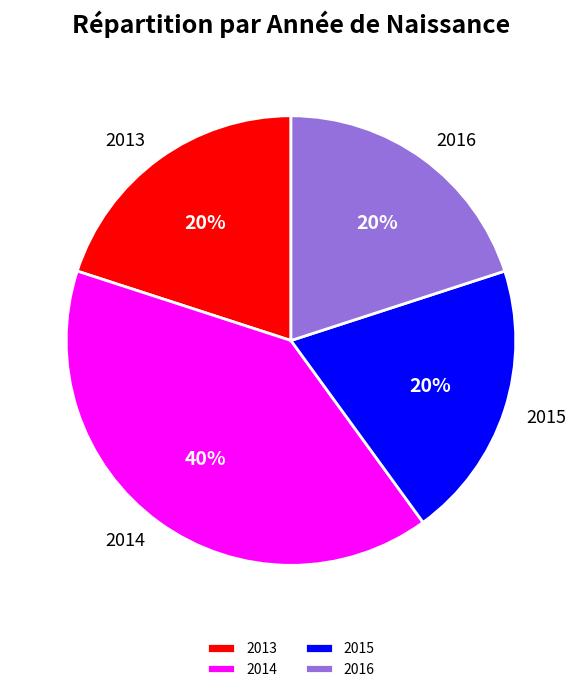

The 2013 slice represents 29% of the pie. True or false?

False